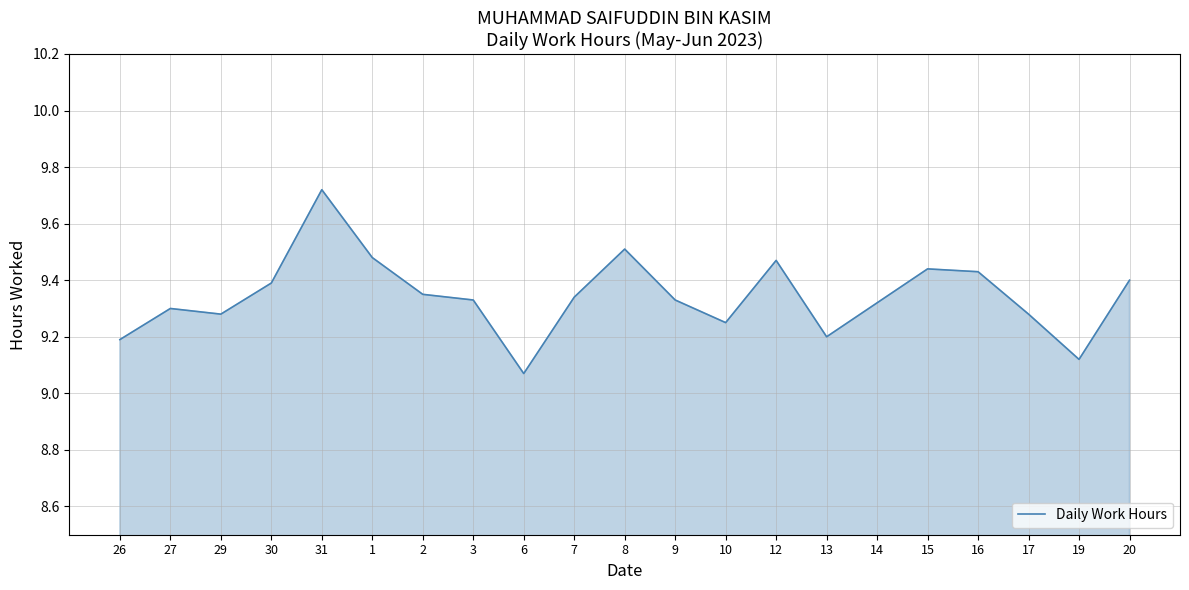

Between 13 and 6, which is larger?

13